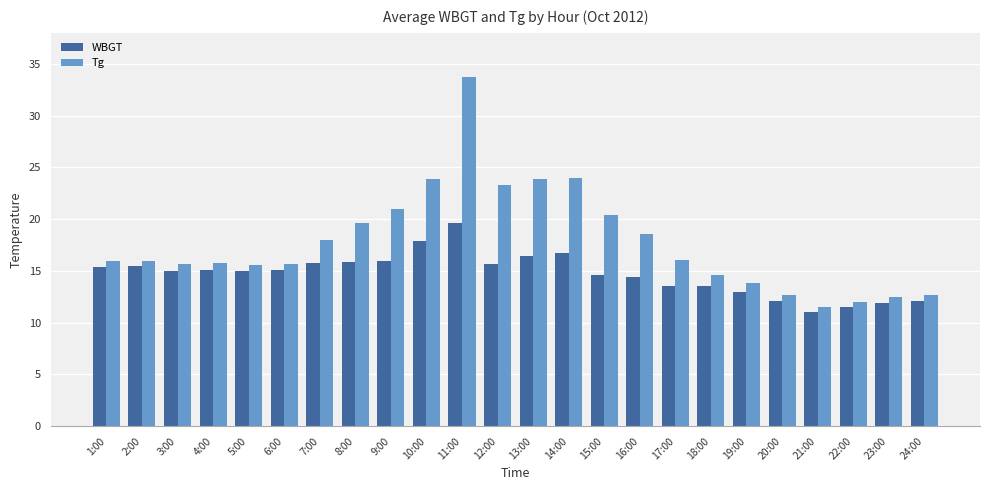

Which series has the largest range (max minus min)?

Tg